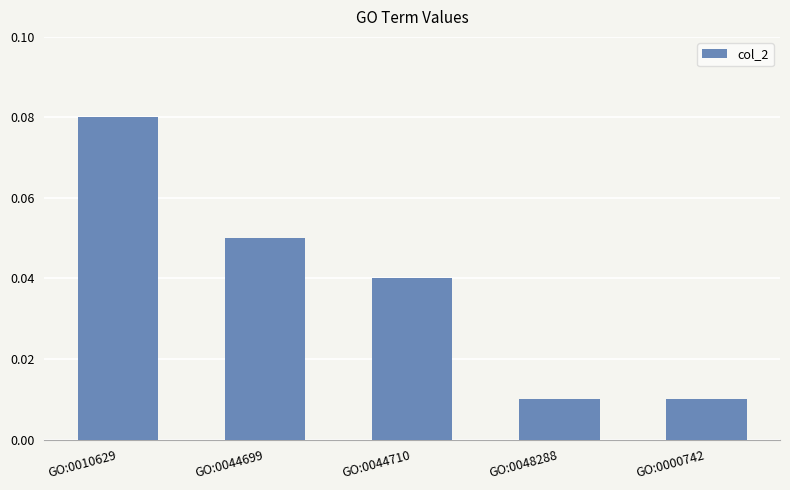

At which category does the chart reach its peak across all series?

GO:0010629